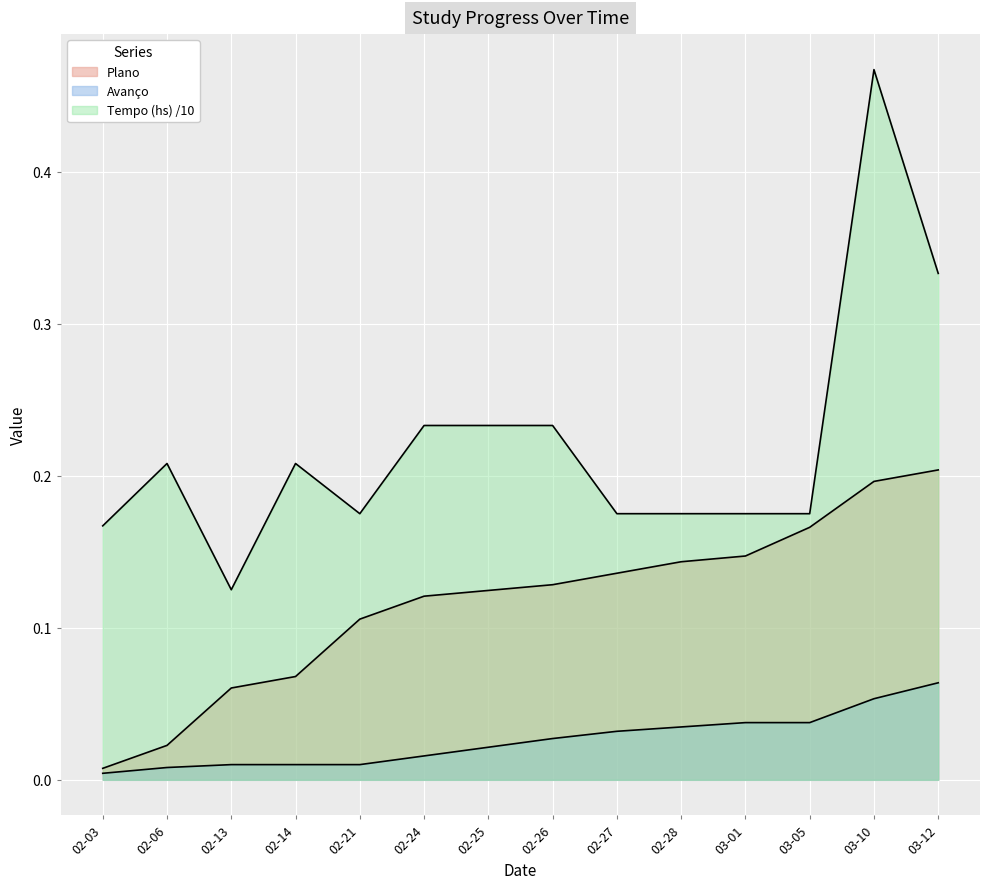

At which category is the sum across all series the highest?

03-10